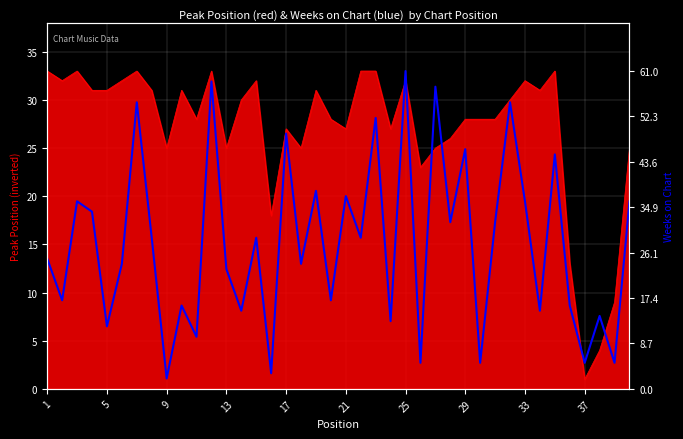

Is it true that the value at 10 is 17?

False